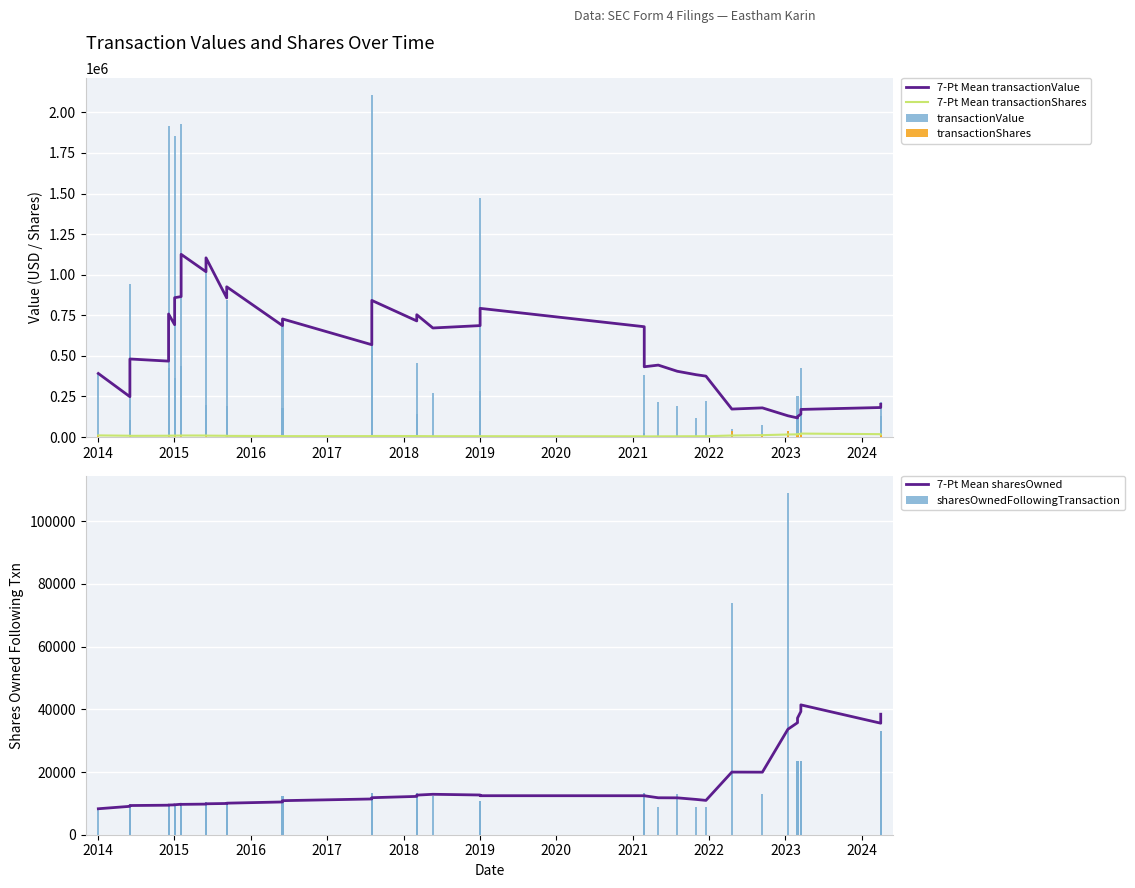

How many data points in sharesOwnedFollowingTransaction are less than 12288?

18